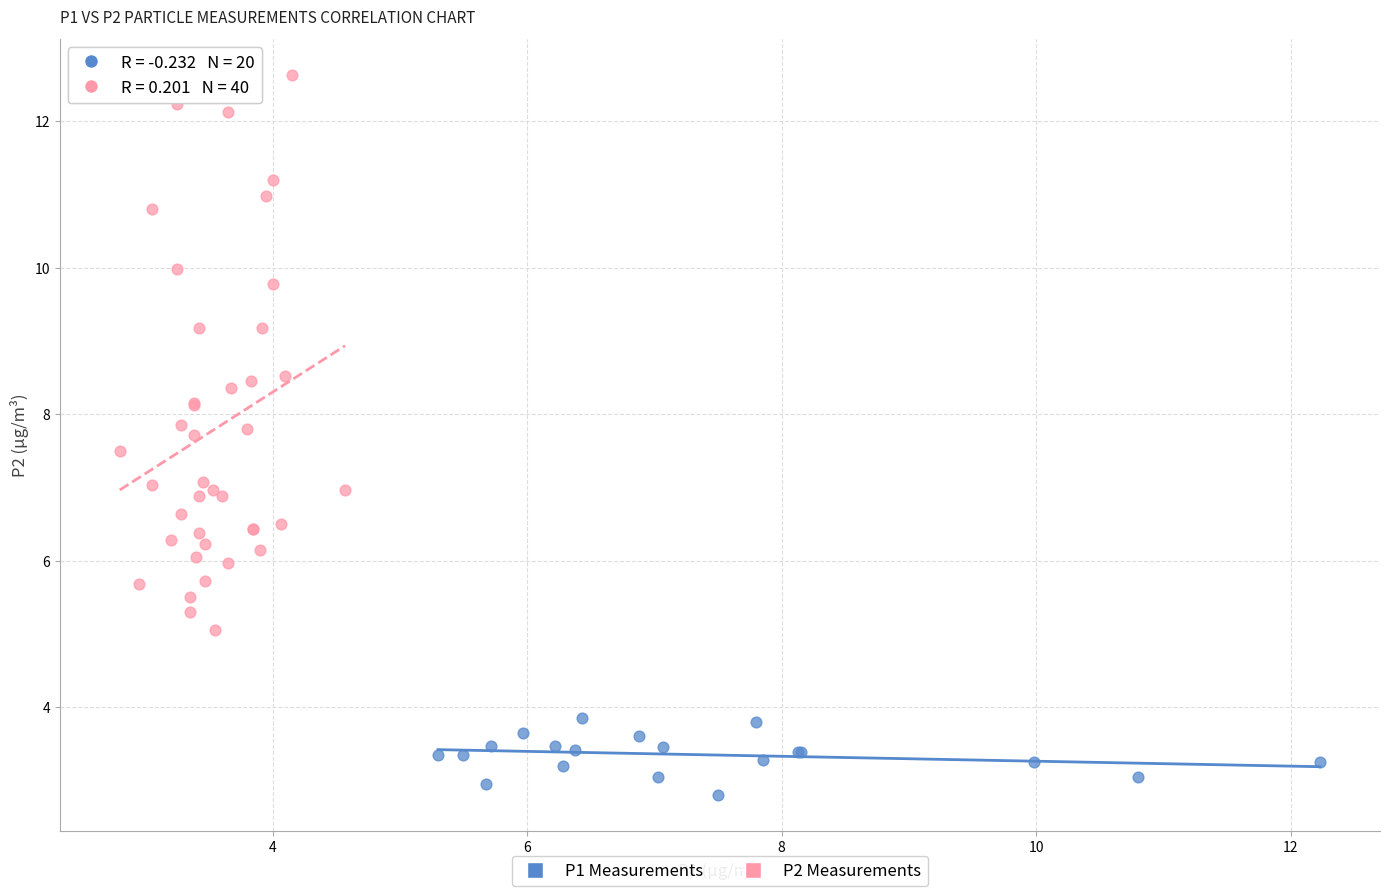

Which series contains the lowest Y value?

P1 Measurements